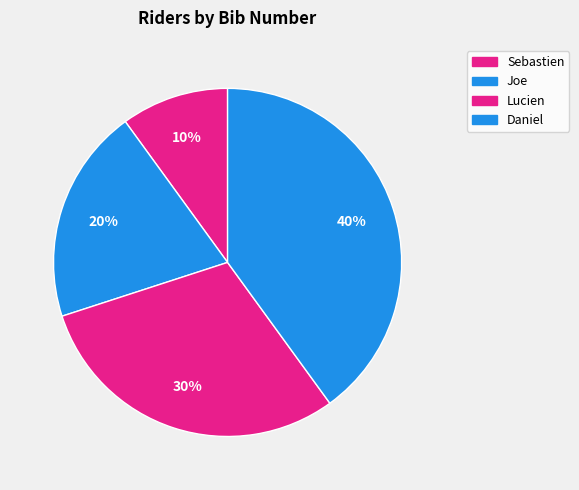

To the nearest percent, what is the difference between the largest and smallest slice percentages?

30%